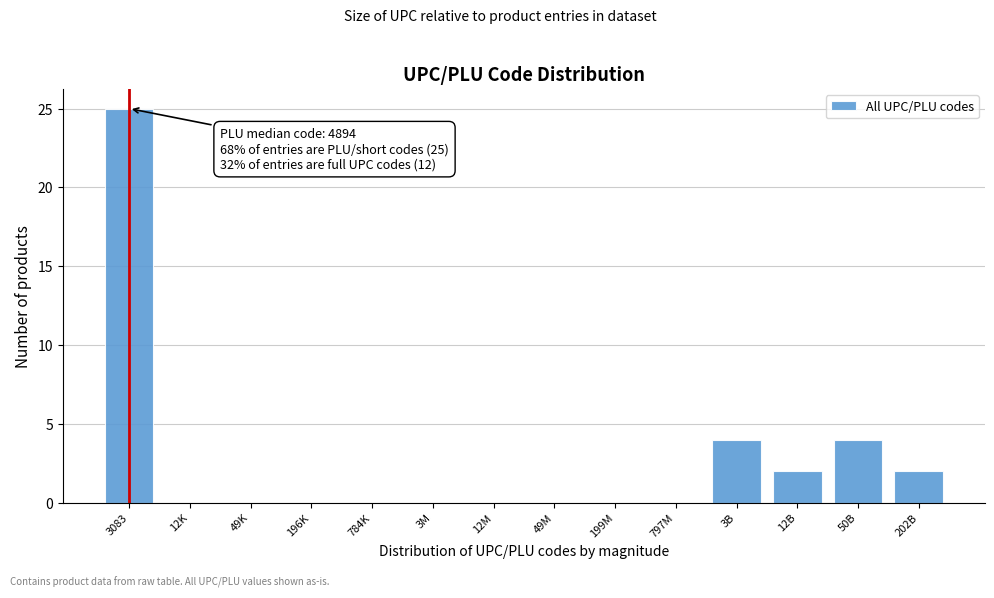

Reading left to right, extract all data points from this chart.

3083=25	12K=0	49K=0	196K=0	784K=0	3M=0	12M=0	49M=0	199M=0	797M=0	3B=4	12B=2	50B=4	202B=2